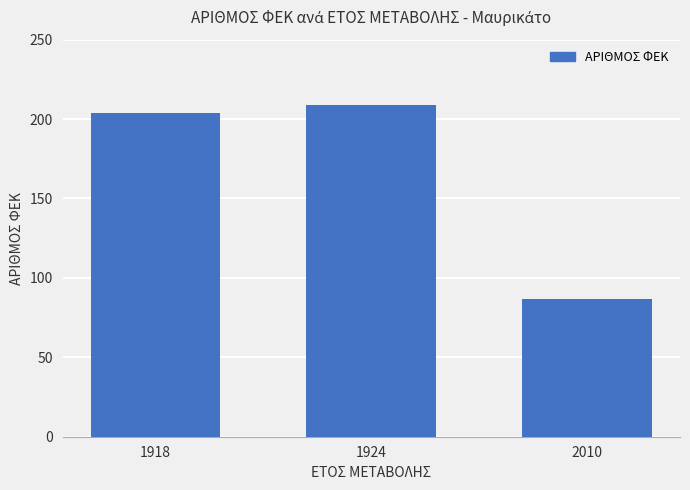

At which category does the chart reach its minimum across all series?

2010